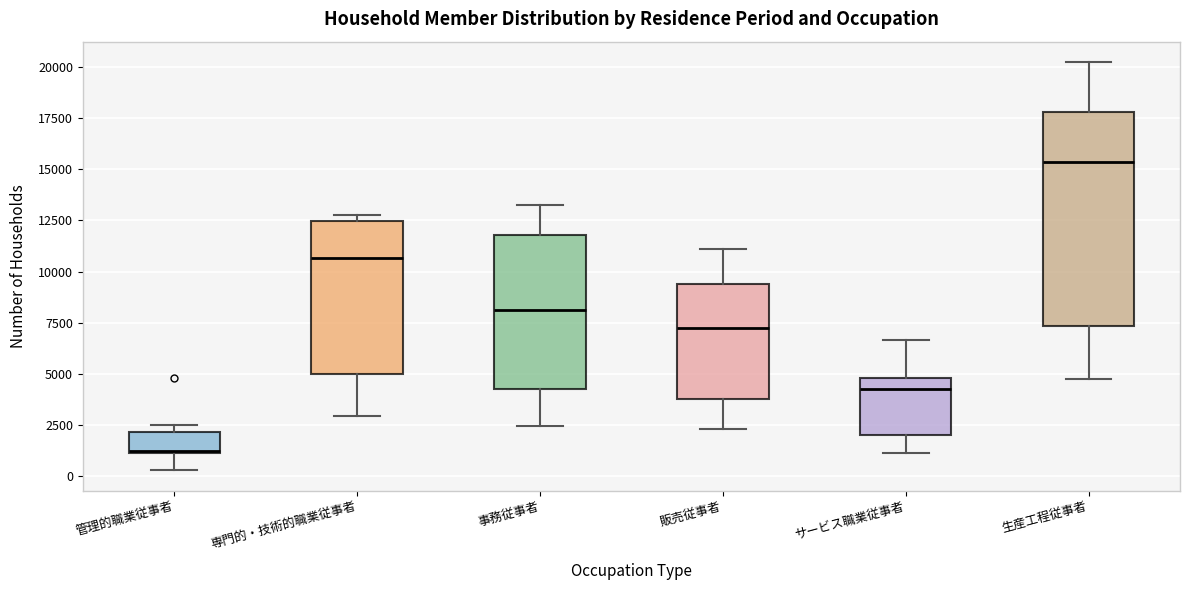

Where is the upper edge of the box for サービス職業従事者 on the y-axis? The values are not printed on the chart, so give them approximately, as read against the axis.

5000